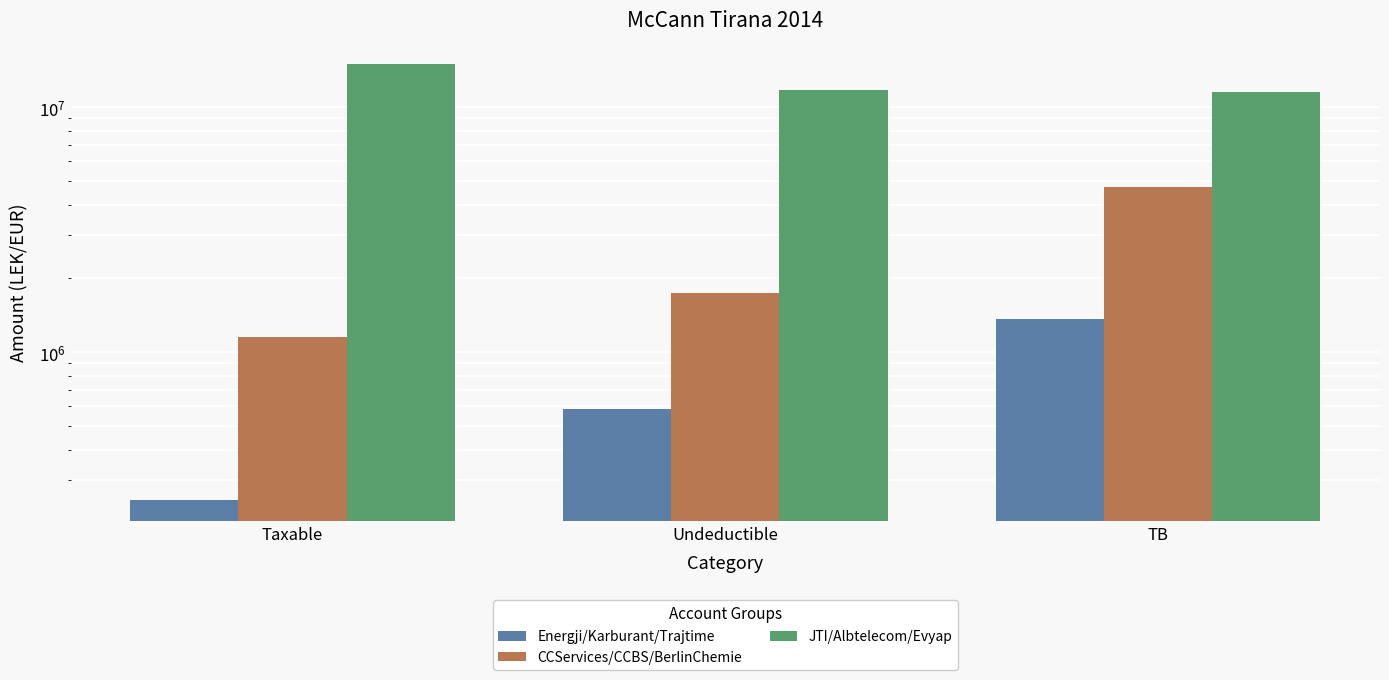

How many distinct data groups are displayed?

3